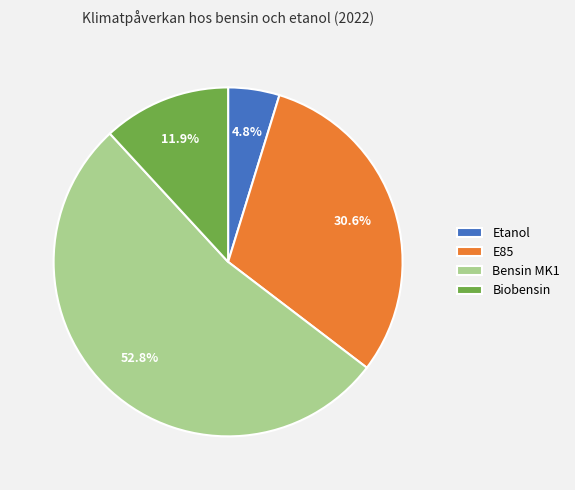

To the nearest percent, what percentage of the pie is Biobensin?

12%